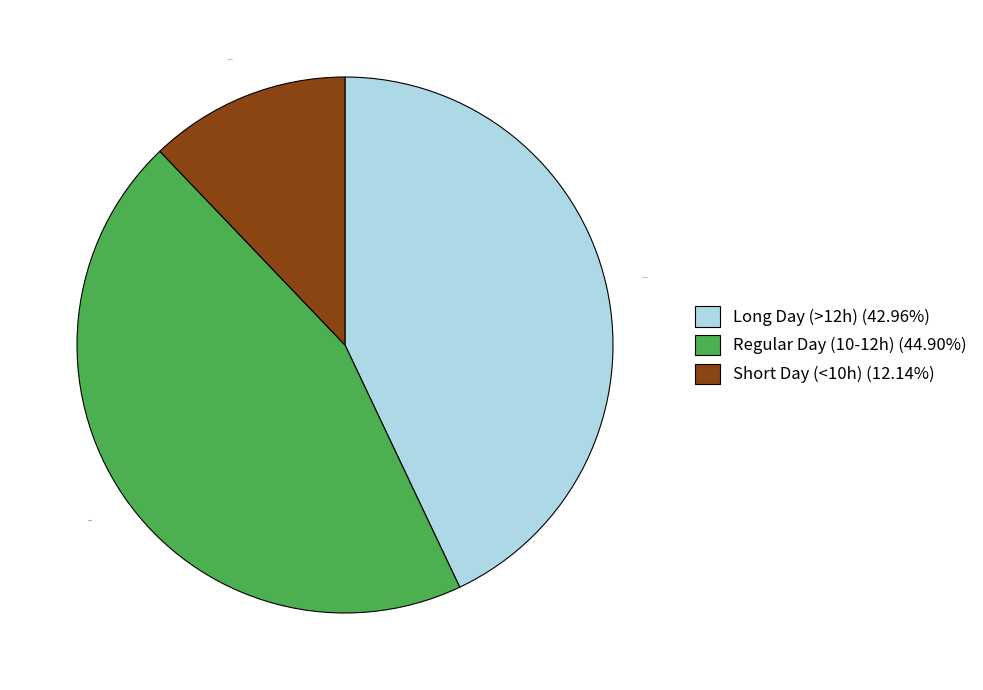

Rank the categories by value from highest to lowest.

Regular Day (10-12h) (44.90%), Long Day (>12h) (42.96%), Short Day (<10h) (12.14%)